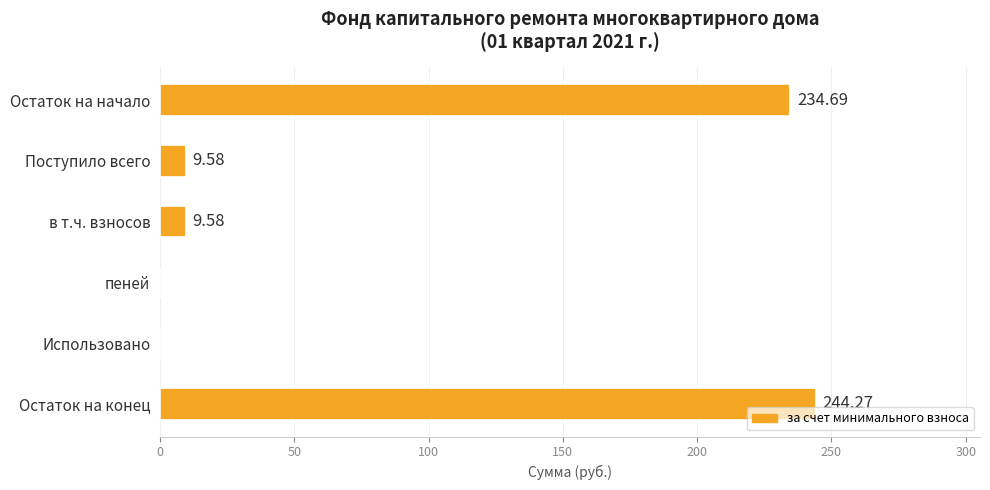

Which category has the highest value across all series?

Остаток на конец